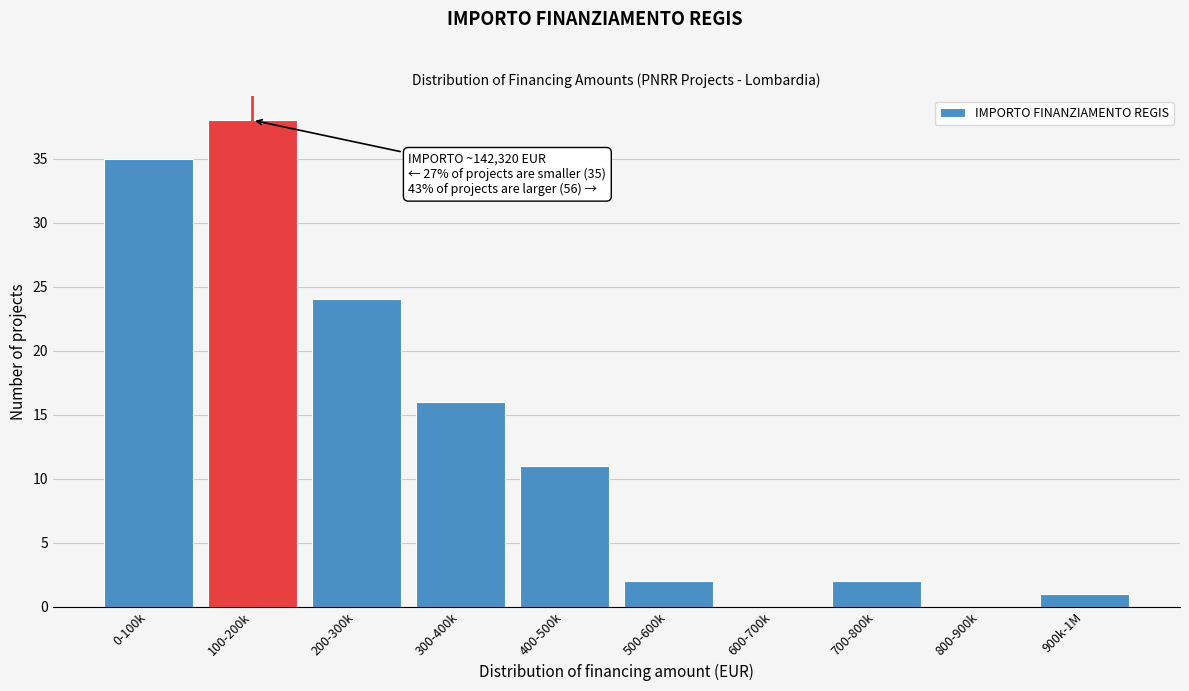

Reading left to right, transcribe all the data shown in this chart.

0-100k=35	100-200k=38	200-300k=24	300-400k=16	400-500k=11	500-600k=2	600-700k=0	700-800k=2	800-900k=0	900k-1M=1